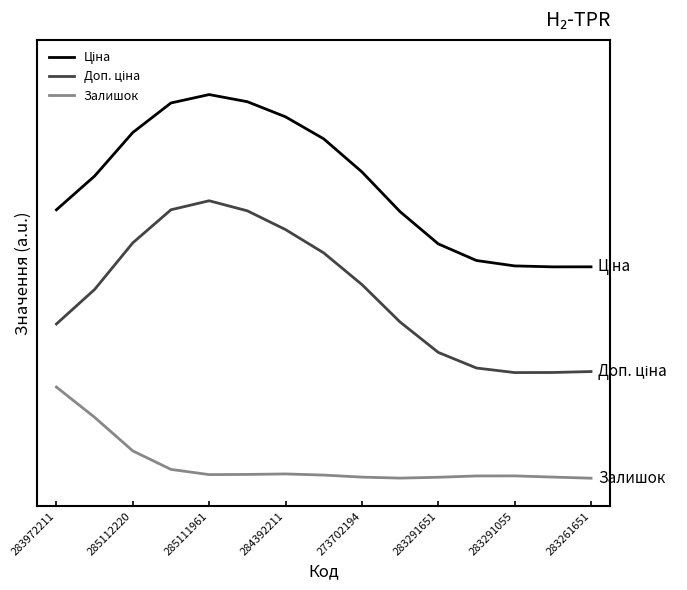

Does the chart have visible grid lines?

No